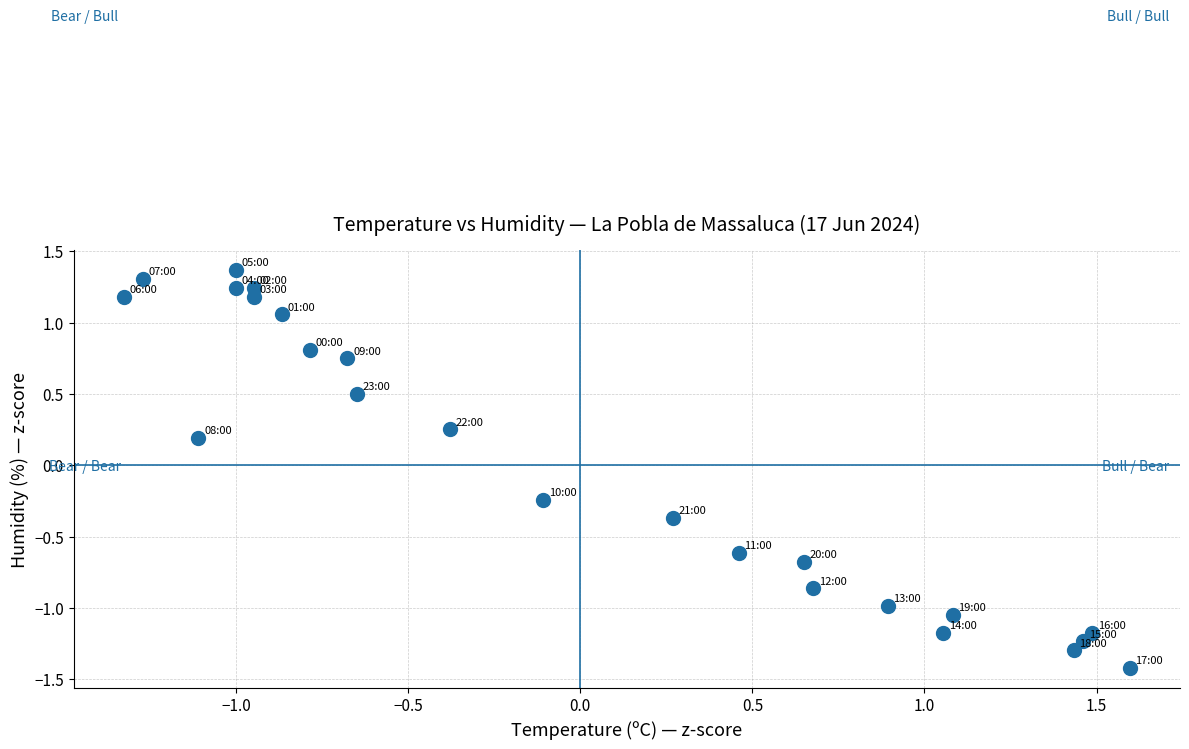

What is the range of X values (max minus min)?

2.9